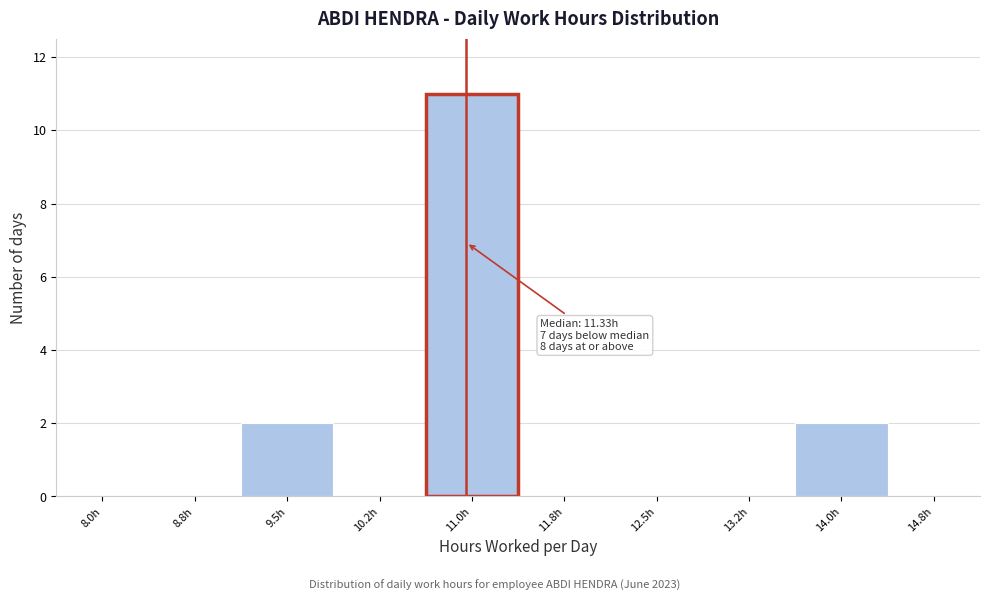

Reading right to left, transcribe all the data shown in this chart.

14.8h=0	14.0h=2	13.2h=0	12.5h=0	11.8h=0	11.0h=11	10.2h=0	9.5h=2	8.8h=0	8.0h=0